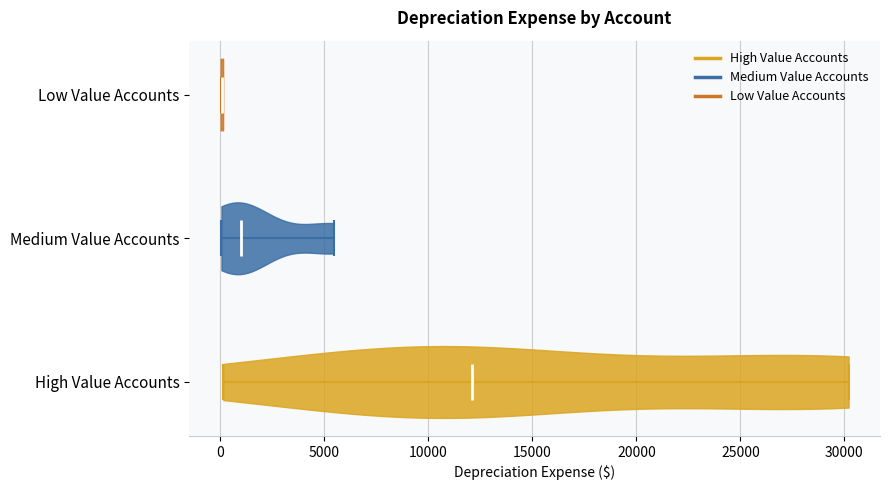

What is the lowest point the violin for Low Value Accounts reaches on the x-axis? The values are not printed on the chart, so give them approximately, as read against the axis.

0